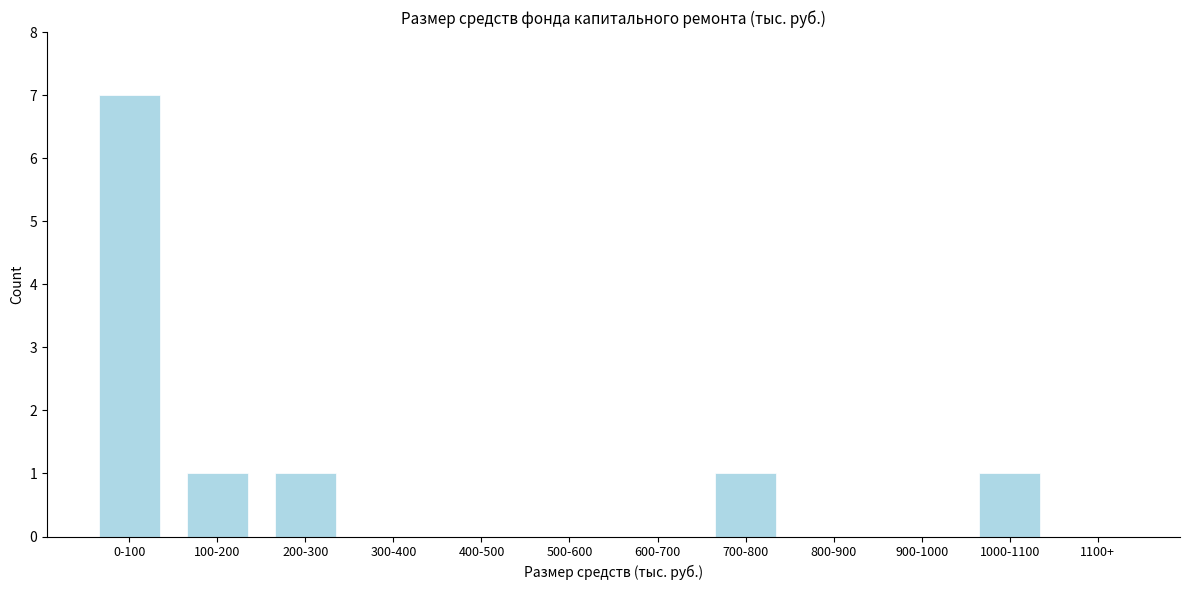

Reading left to right, extract all data points from this chart.

0-100=7	100-200=1	200-300=1	300-400=0	400-500=0	500-600=0	600-700=0	700-800=1	800-900=0	900-1000=0	1000-1100=1	1100+=0